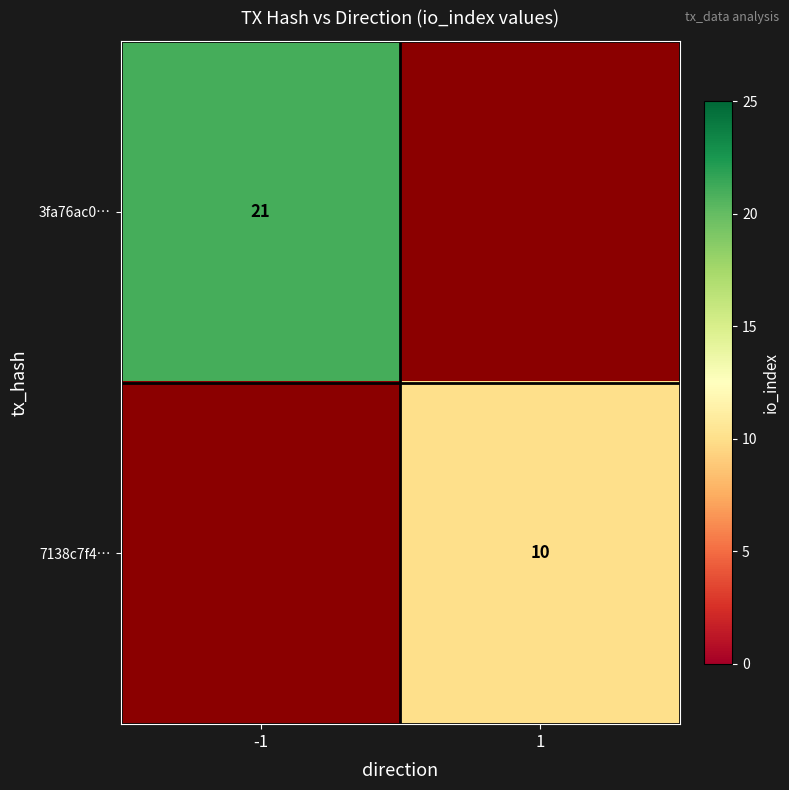

Which category has the highest value across all series?

-1